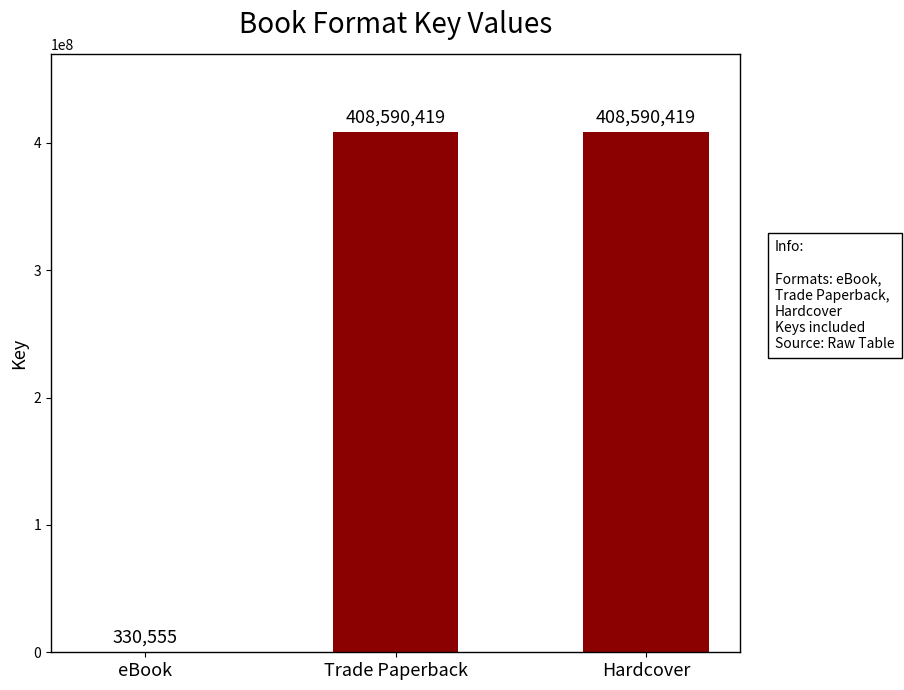

What is the change in value from eBook to Hardcover?

+408259864